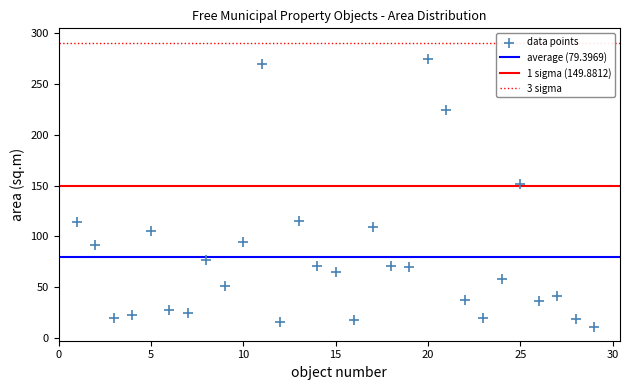

What Y value in the scatter plot is closest to 142?

152.0